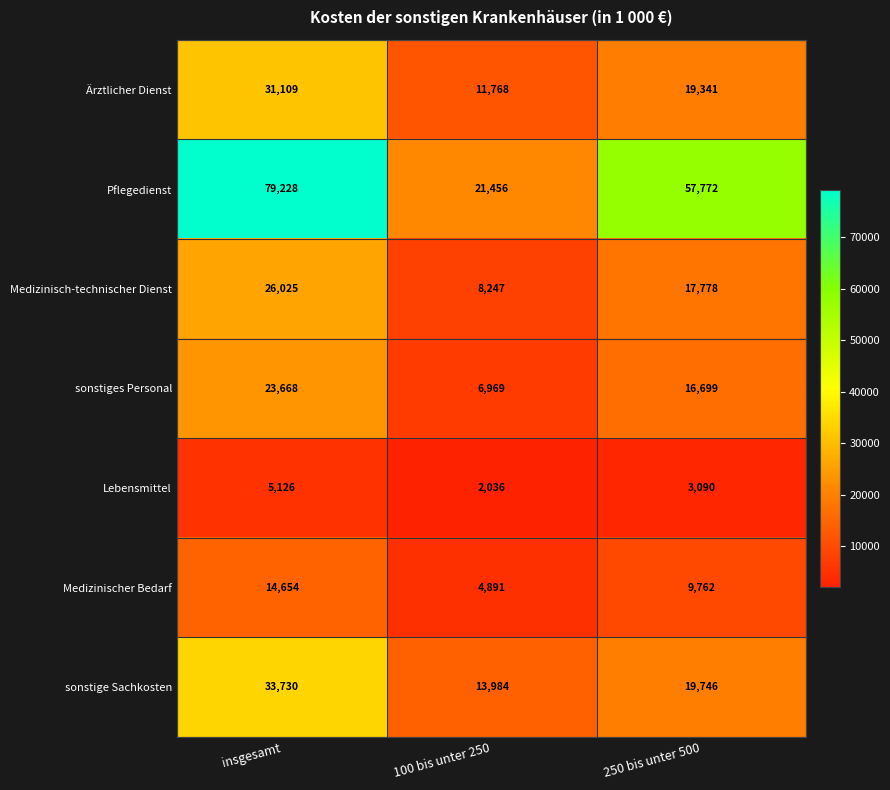

Which category has the lowest value in the Ärztlicher Dienst series?

100 bis unter 250